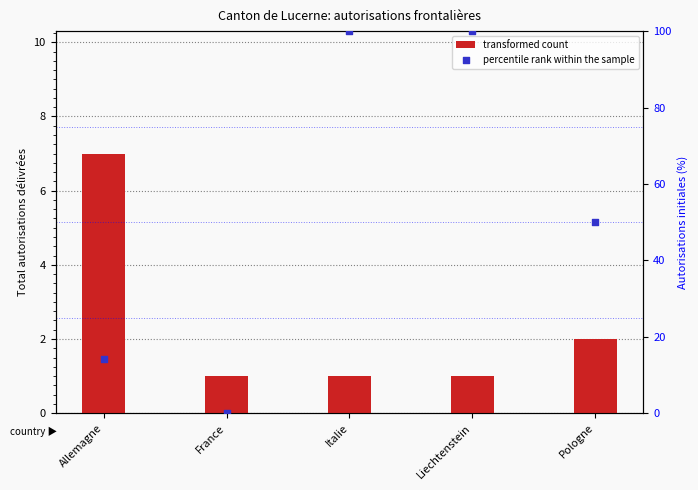

What are all the series names shown in the legend?

transformed count, percentile rank within the sample